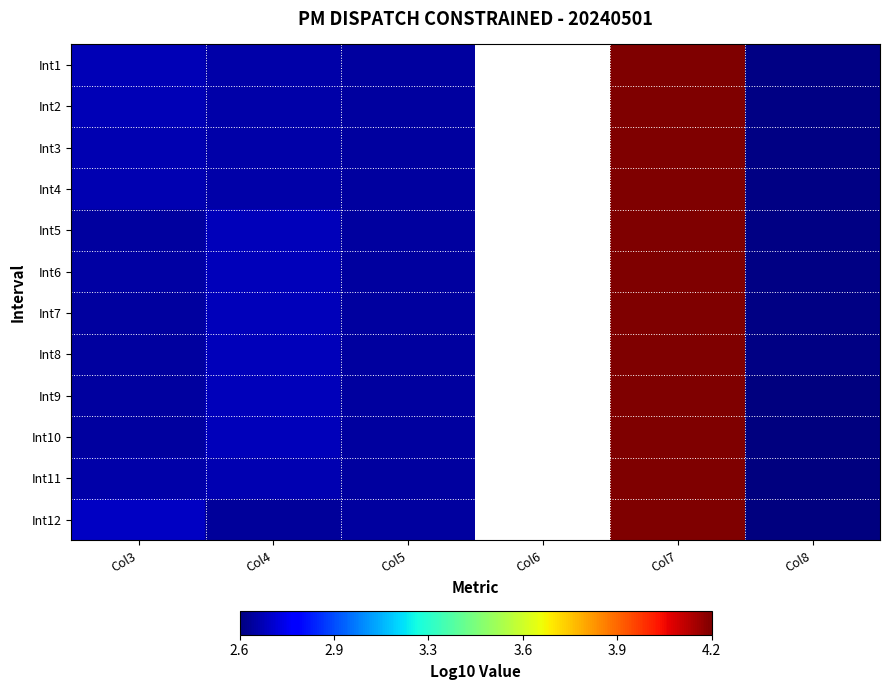

Between Col3 and Col7, which series saw the biggest shift?

Int8